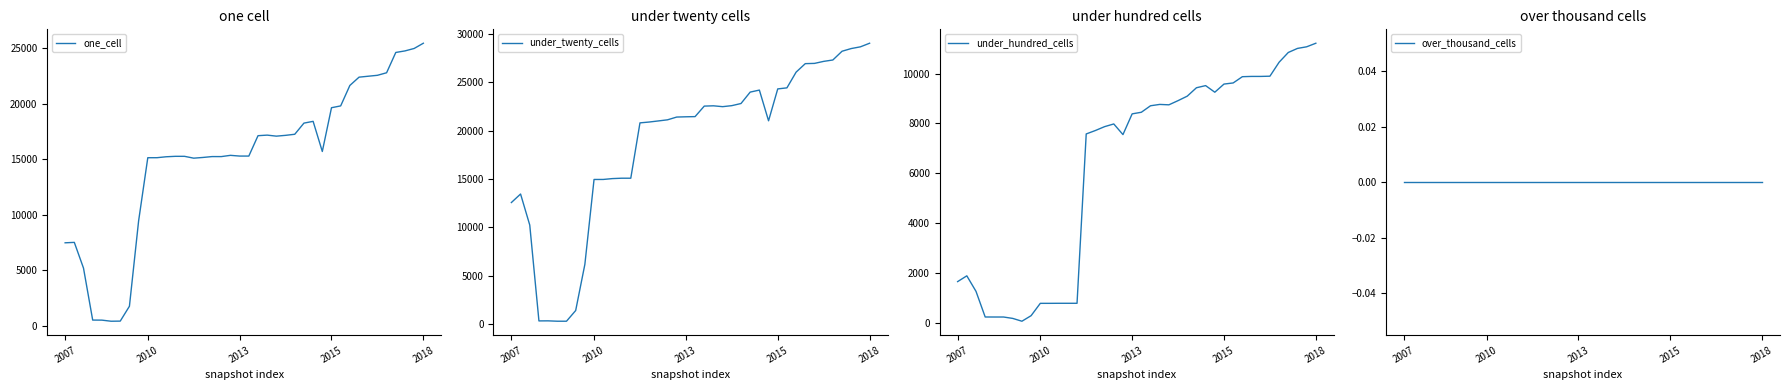

Which series has the largest range (max minus min)?

under_twenty_cells